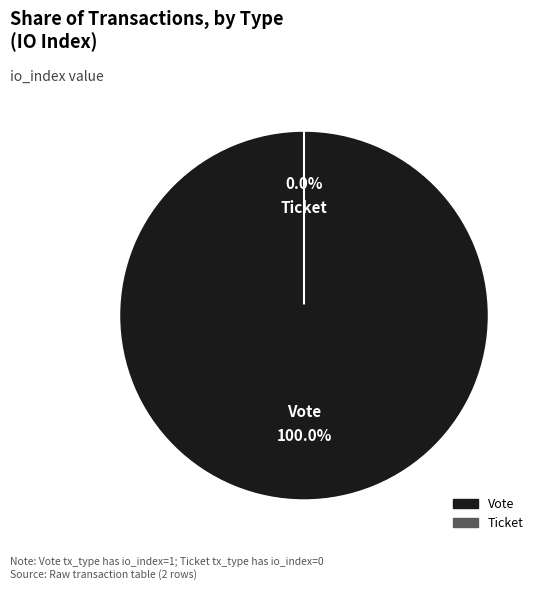

What is the change in value from Vote (io_index=1) to Ticket (io_index=0)?

-1